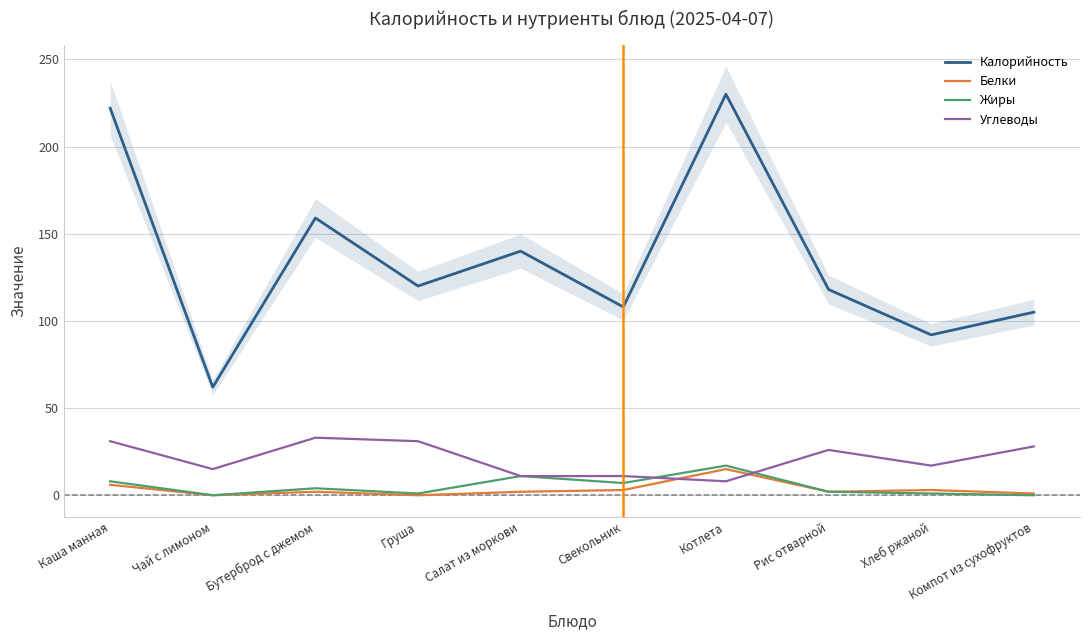

Reading left to right, transcribe all the data shown in this chart.

Калорийность: Каша манная=222	Чай с лимоном=62	Бутерброд с джемом=159	Груша=120	Салат из моркови=140	Свекольник=108	Котлета=230	Рис отварной=118	Хлеб ржаной=92	Компот из сухофруктов=105
Белки: Каша манная=6	Чай с лимоном=0	Бутерброд с джемом=2	Груша=0	Салат из моркови=2	Свекольник=3	Котлета=15	Рис отварной=2	Хлеб ржаной=3	Компот из сухофруктов=1
Жиры: Каша манная=8	Чай с лимоном=0	Бутерброд с джемом=4	Груша=1	Салат из моркови=11	Свекольник=7	Котлета=17	Рис отварной=2	Хлеб ржаной=1	Компот из сухофруктов=0
Углеводы: Каша манная=31	Чай с лимоном=15	Бутерброд с джемом=33	Груша=31	Салат из моркови=11	Свекольник=11	Котлета=8	Рис отварной=26	Хлеб ржаной=17	Компот из сухофруктов=28